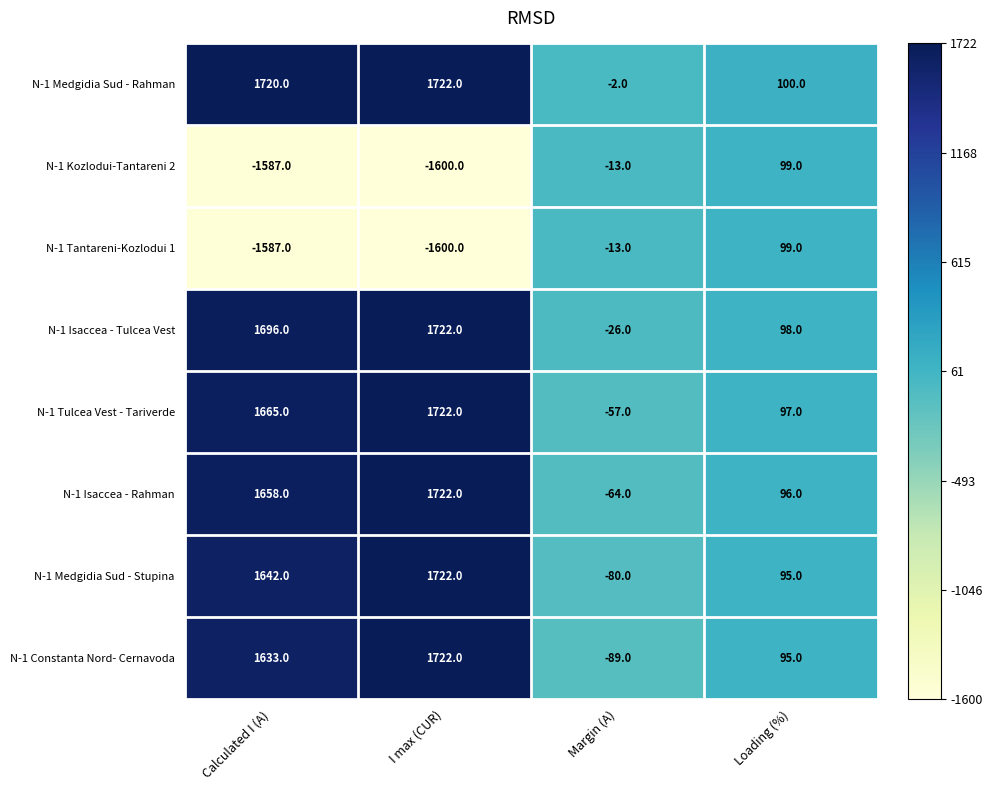

Is it true that N-1 Isaccea - Tulcea Vest equals 1722 at I max (CUR)?

True